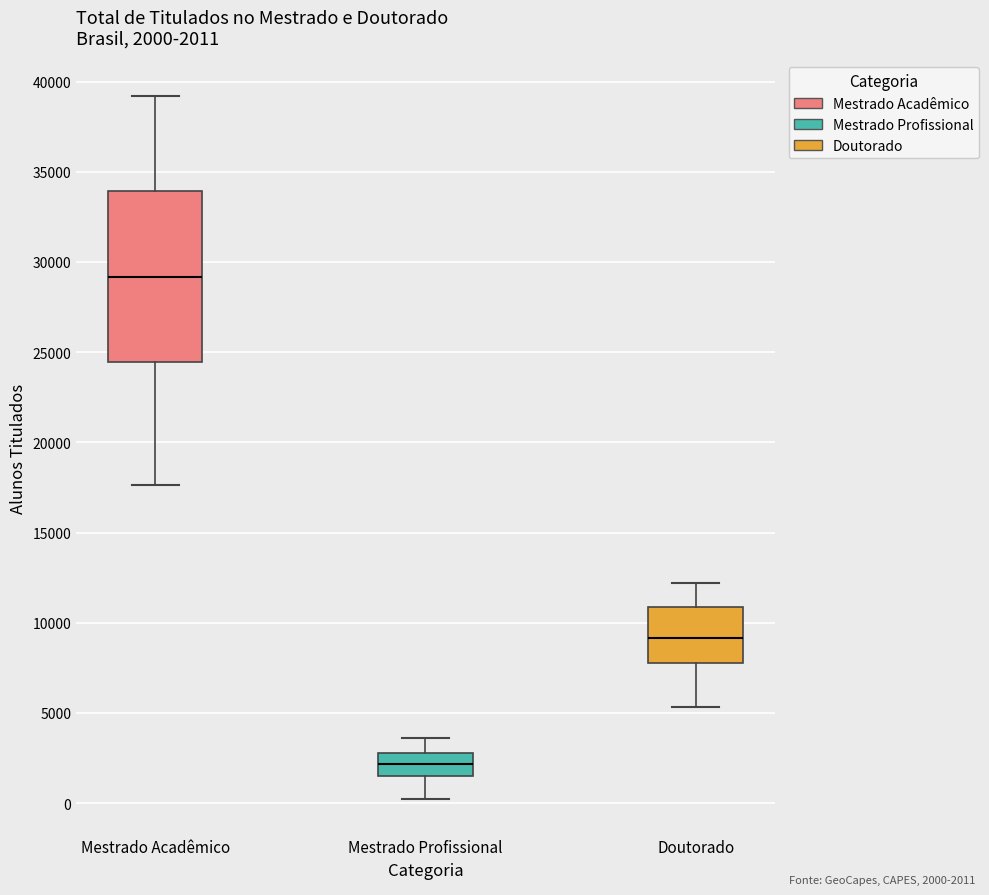

Comparing the boxes themselves (not the whiskers), which one is the tallest?

Mestrado Acadêmico